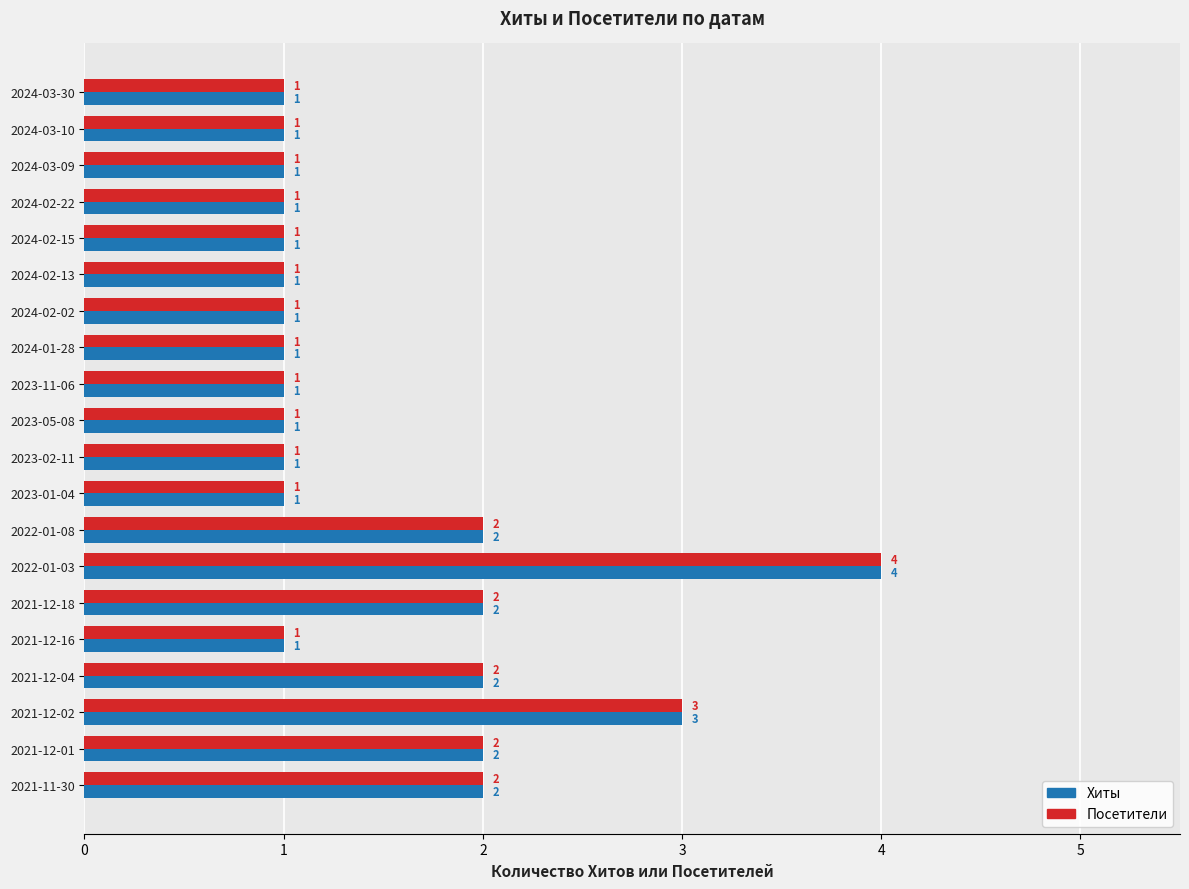

How many series are shown in this chart?

2